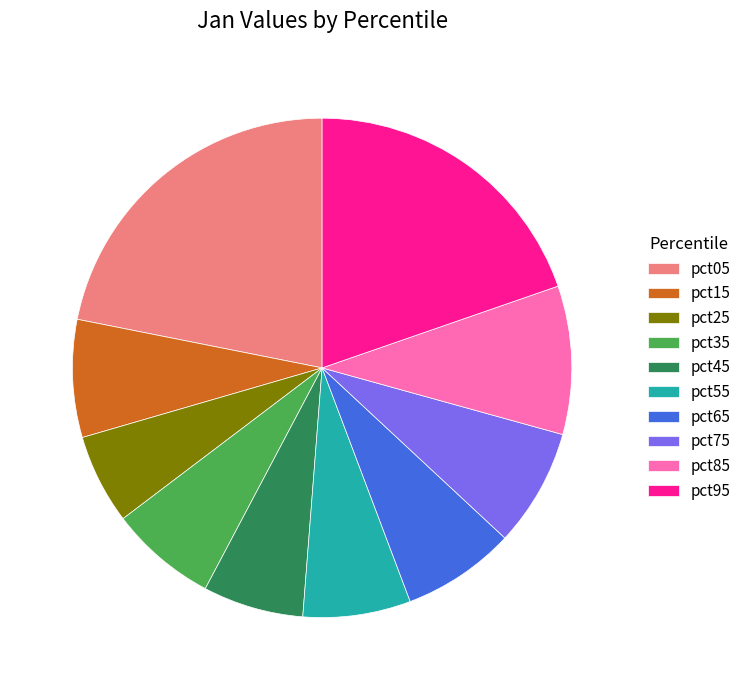

True or false: pct35 accounts for 7% of the total.

True